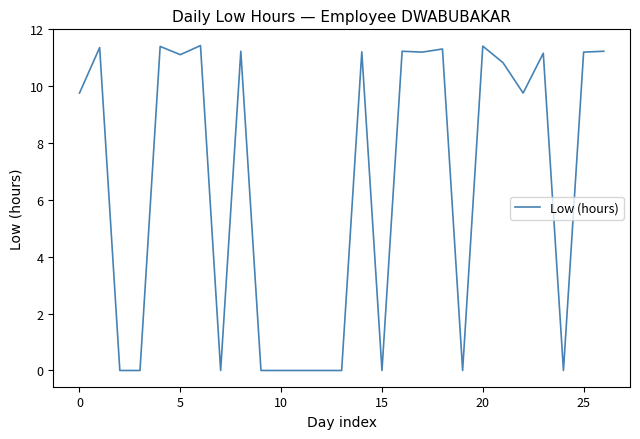

What is the difference between the maximum and minimum values?

11.4